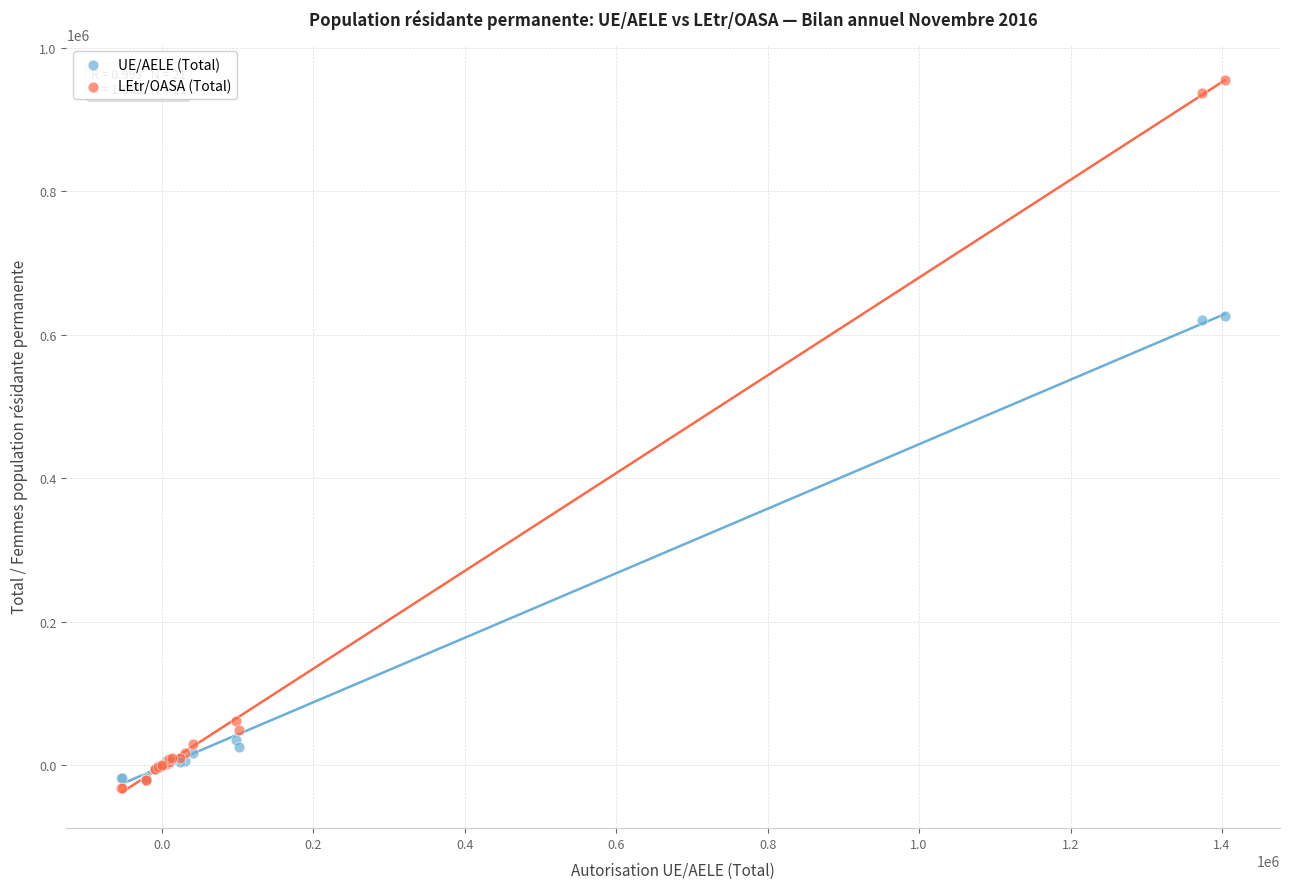

In the UE/AELE (Total) series, what Y value is closest to 304544?

35699